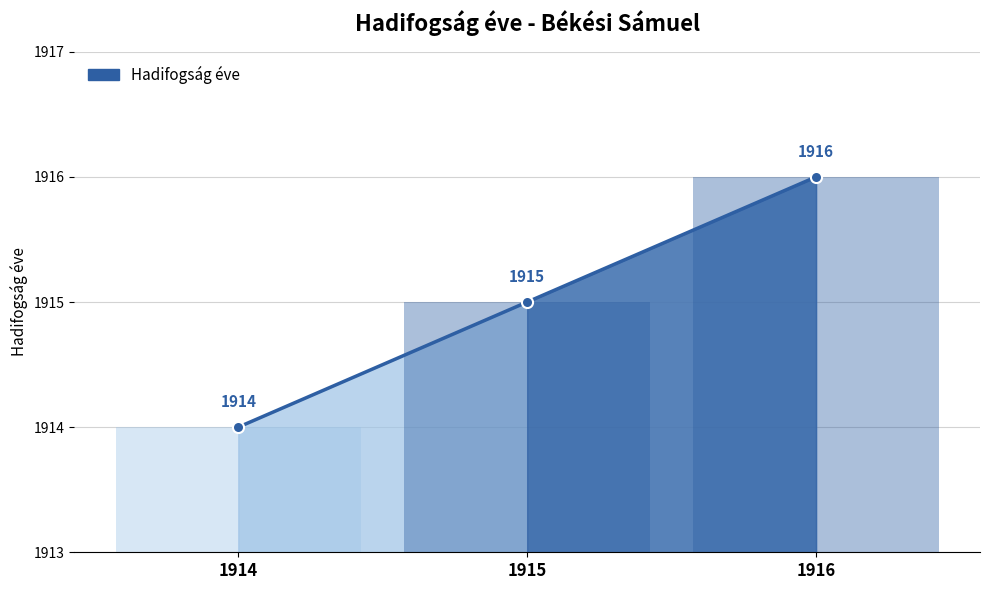

How many values are between 1914 and 1916?

3